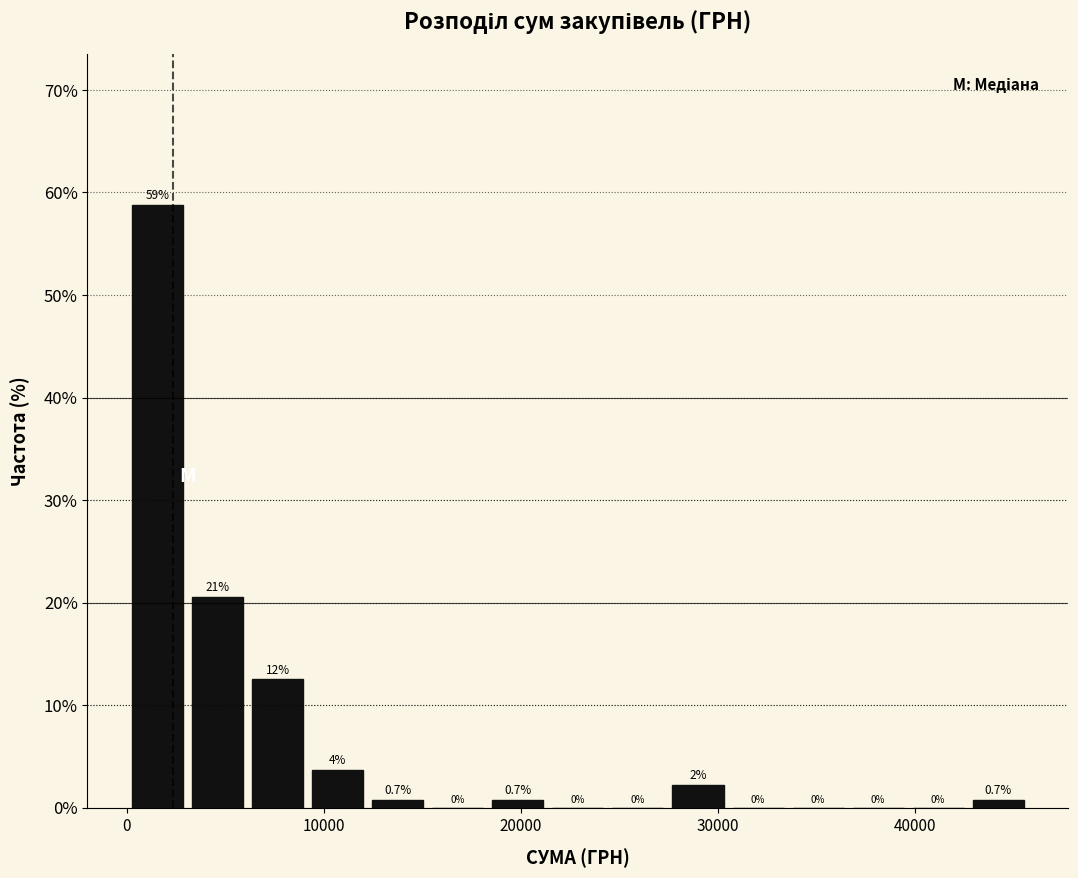

Read against the x-axis, roughly where is the centre of the tallest bar?

2000